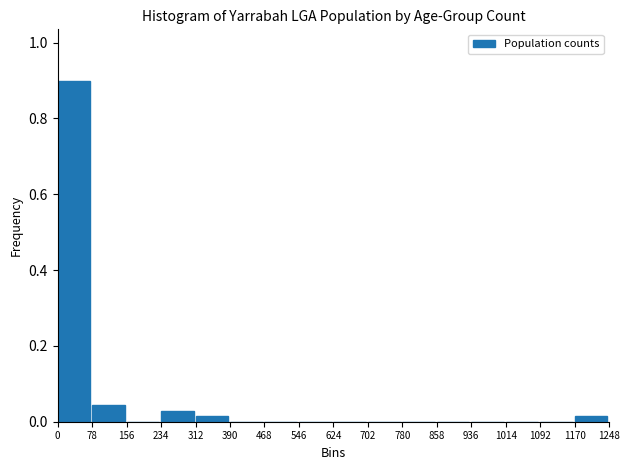

Reading left to right, list every bar in this chart as the range it spans on the x-axis followed by its height. The values are not printed on the chart, so give them approximately, as read against the axis.

0 to 78: 0.90
78 to 156: 0.04
156 to 234: 0
234 to 312: 0.02
312 to 390: under 0.02
390 to 468: 0
468 to 546: 0
546 to 624: 0
624 to 702: 0
702 to 780: 0
780 to 858: 0
858 to 936: 0
936 to 1014: 0
1014 to 1092: 0
1092 to 1170: 0
1170 to 1248: under 0.02